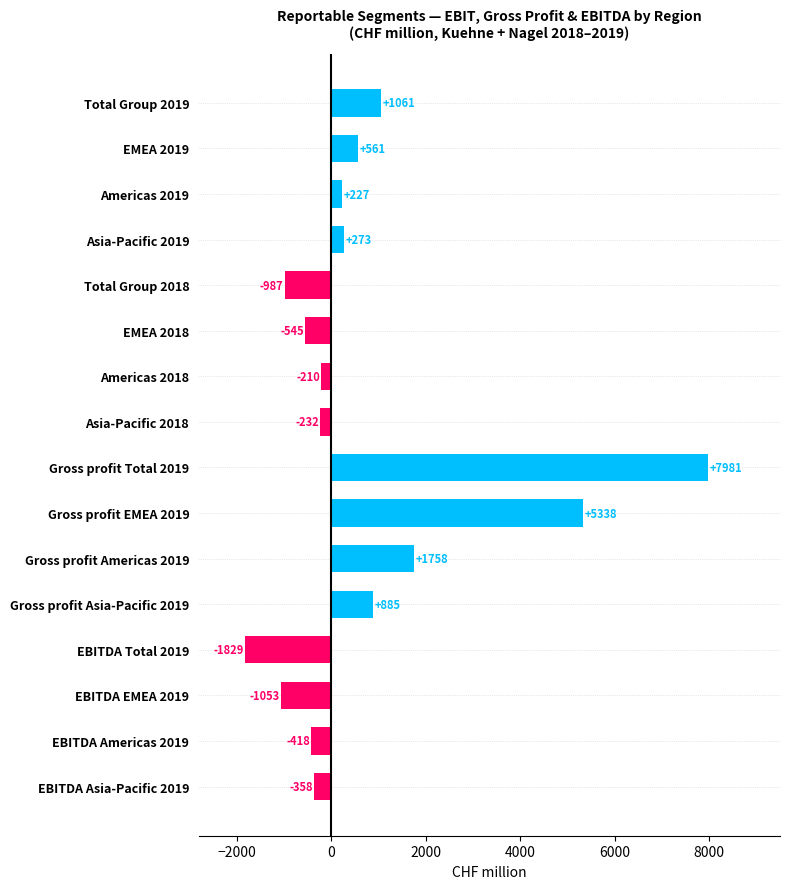

At which label is the value closest to 3076?

Gross profit Americas 2019